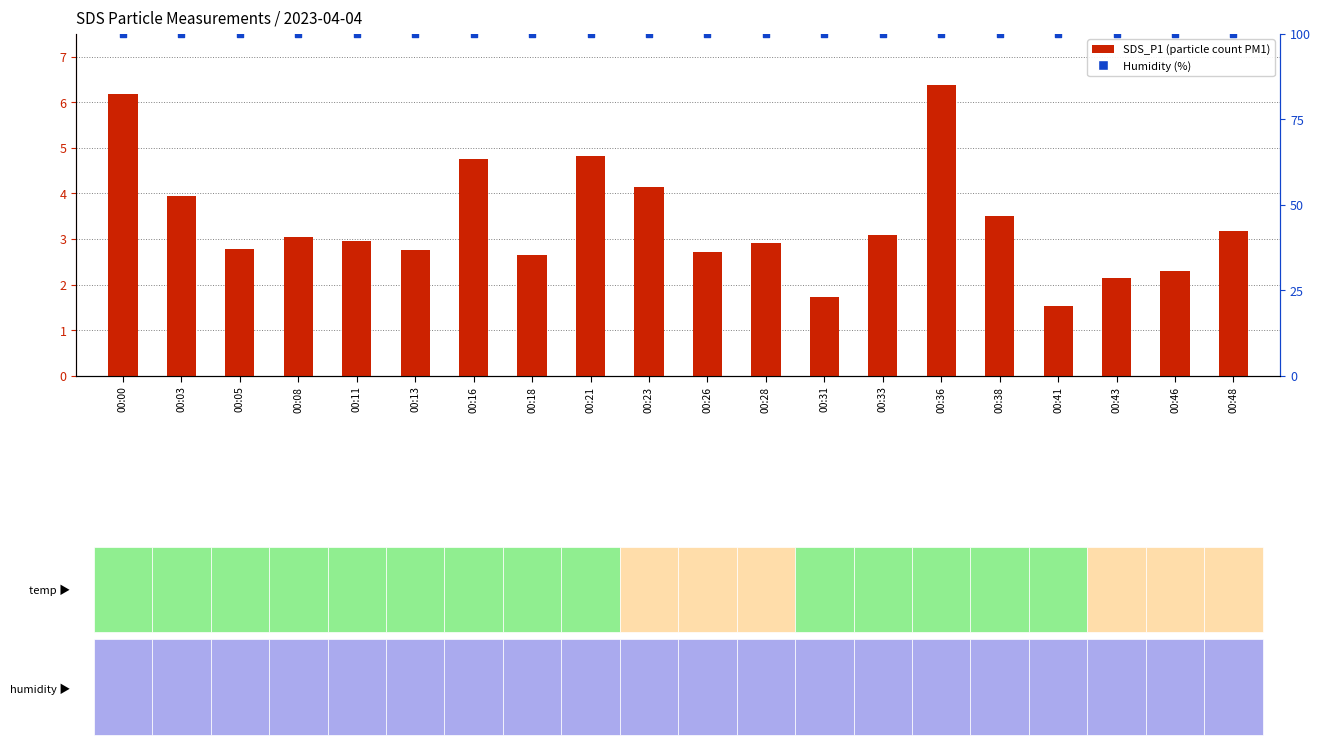

Is the value of Humidity at 00:05 greater than the value of SDS_P1 at 00:33?

Yes